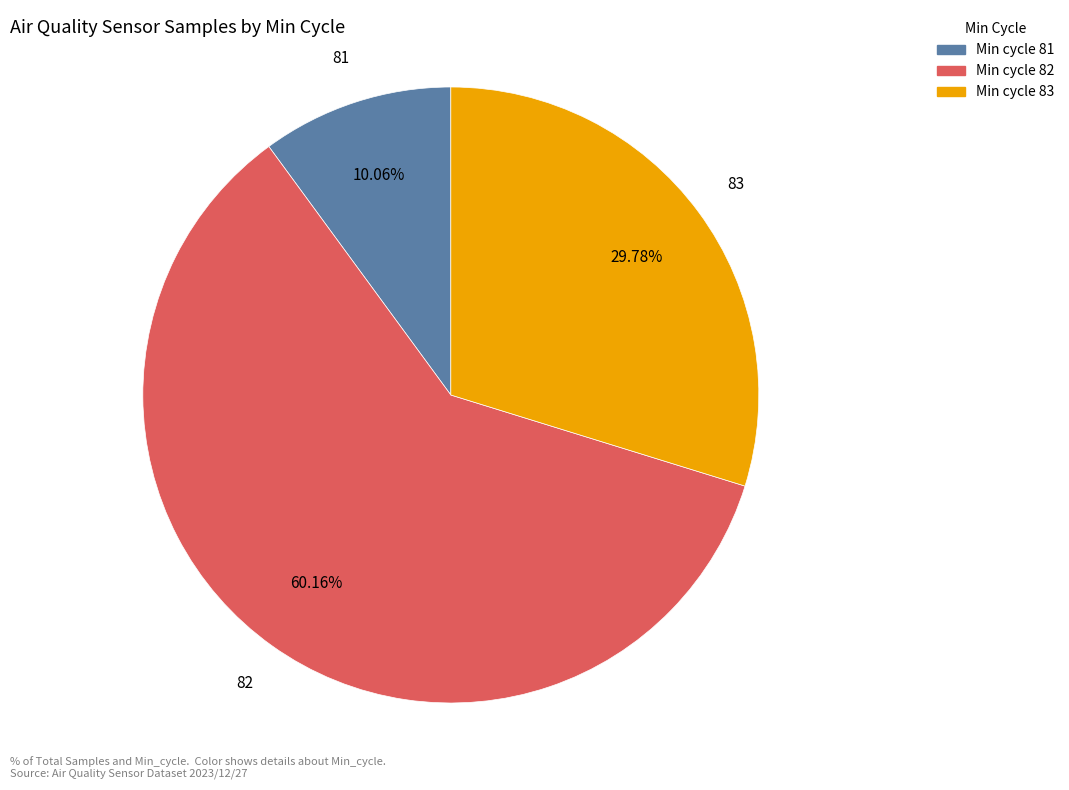

Which has a higher value, Min cycle 83 or Min cycle 81?

Min cycle 83